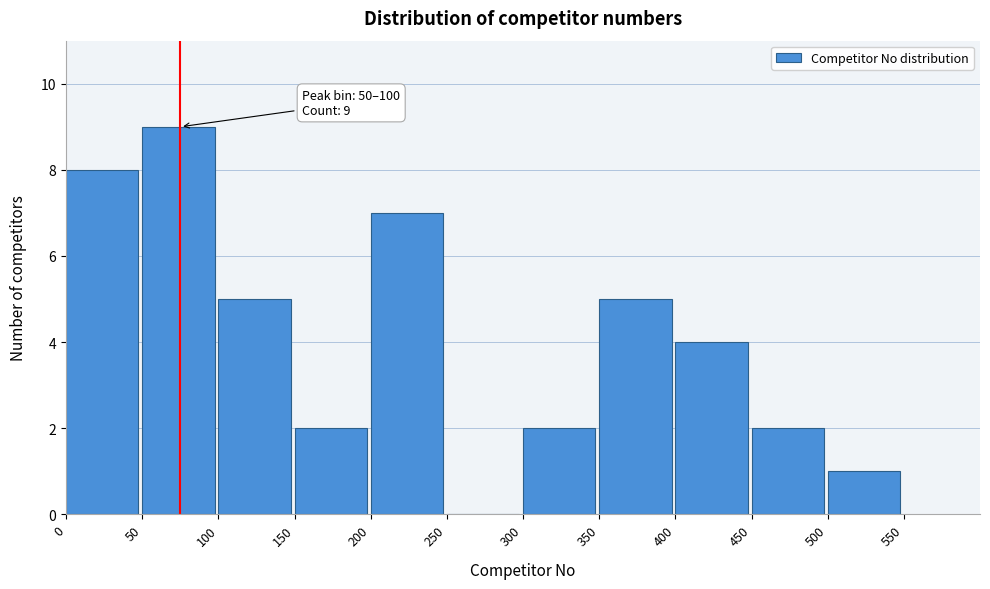

Which range on the x-axis has the tallest bar?

50 to 100